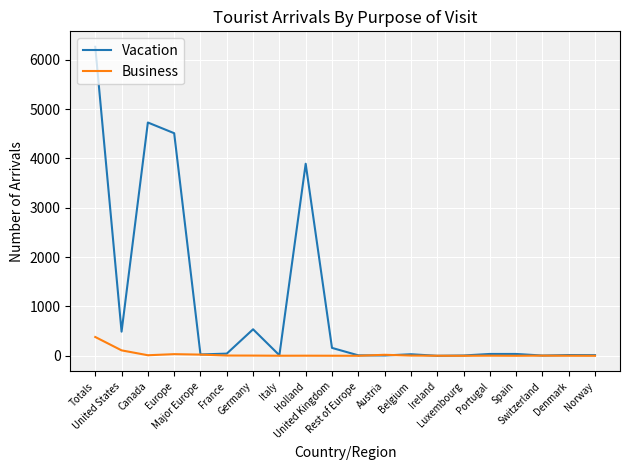

What is the difference between the maximum and minimum values in the Business series?

381